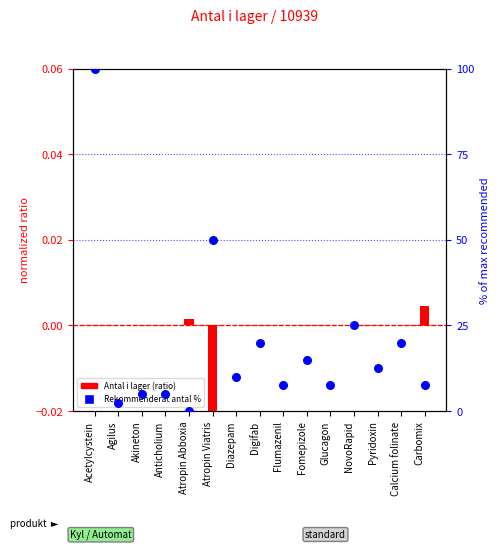

Which series has the largest total across all categories?

Rekommenderat antal %